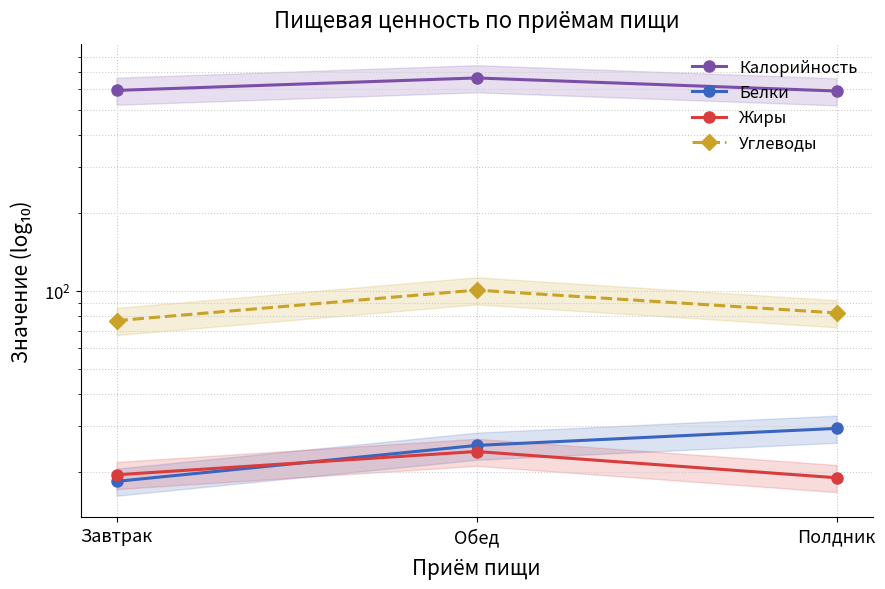

Read the Белки value at Полдник.

29.4